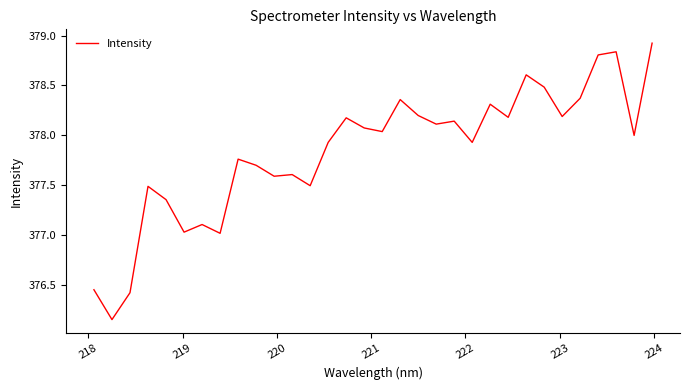

What is the greatest value displayed?

378.9